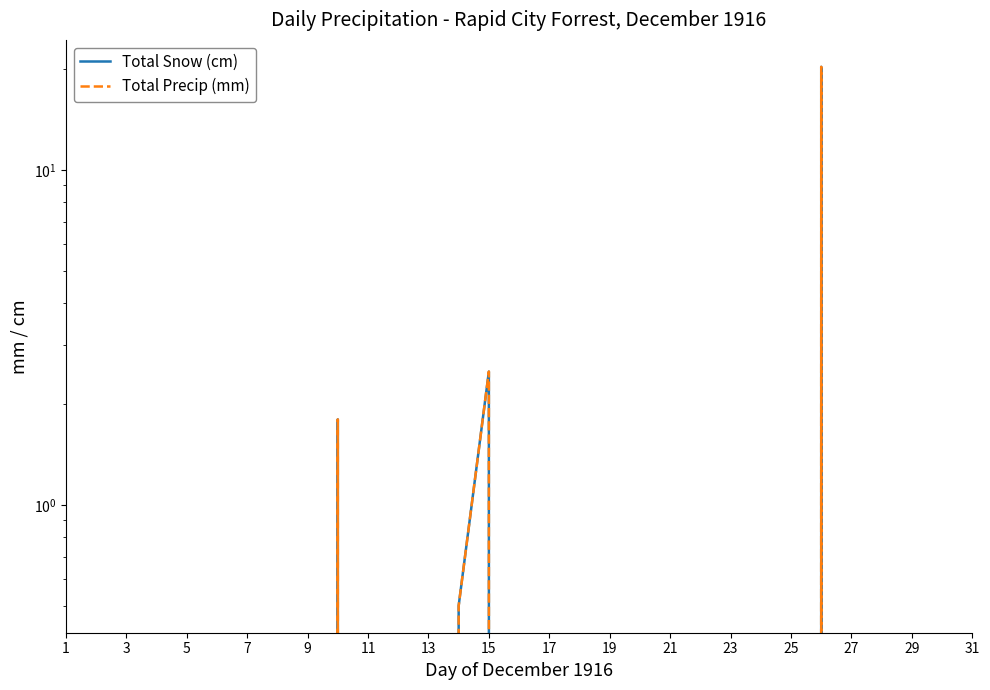

At which category does the chart reach its minimum across all series?

1